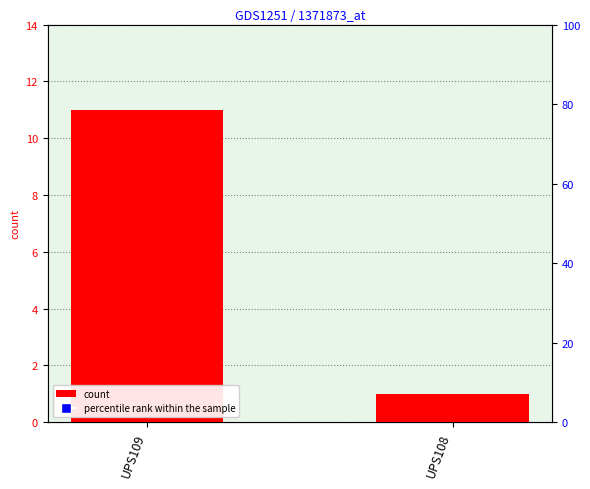

How many values are below 11?

1